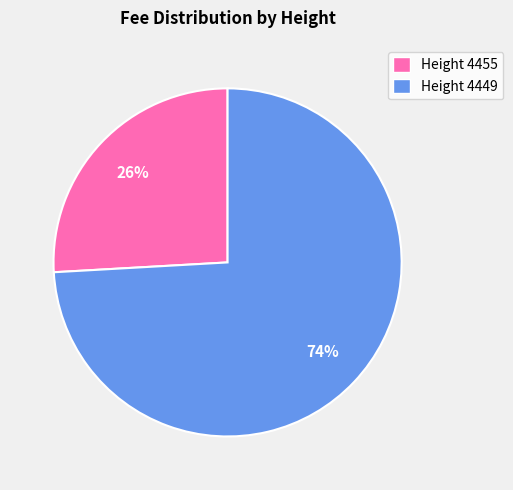

The Height 4449 slice represents 74% of the pie. True or false?

True